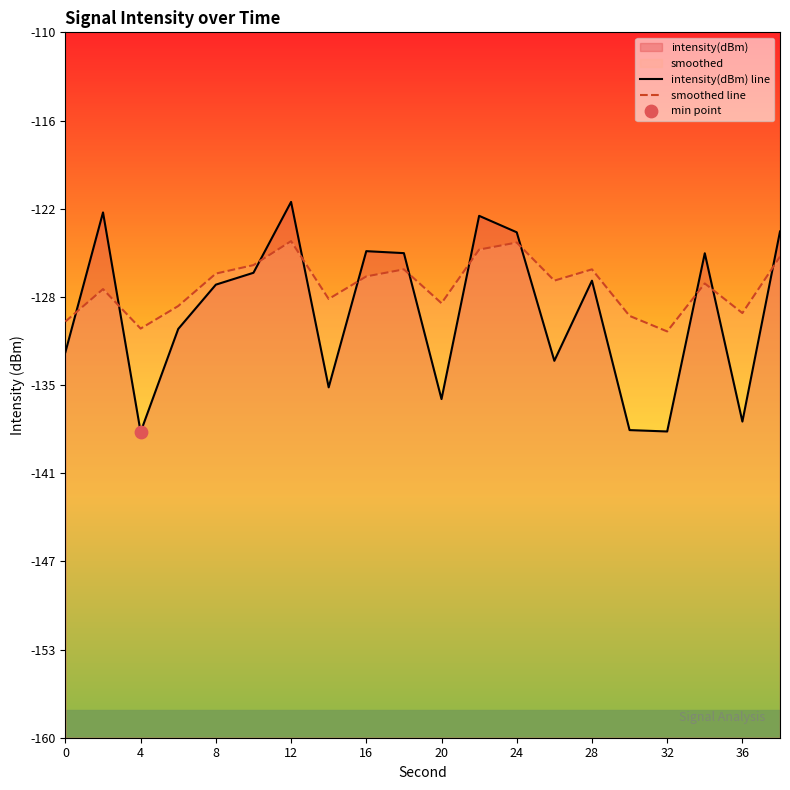

At how many categories does at least one series exceed -133?

20